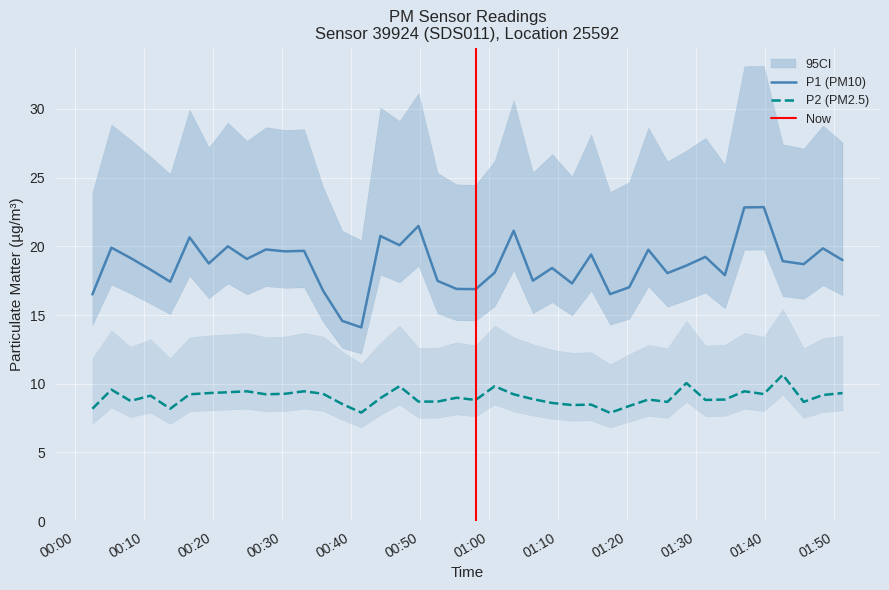

What is the maximum value for P1 (PM10)?

22.9